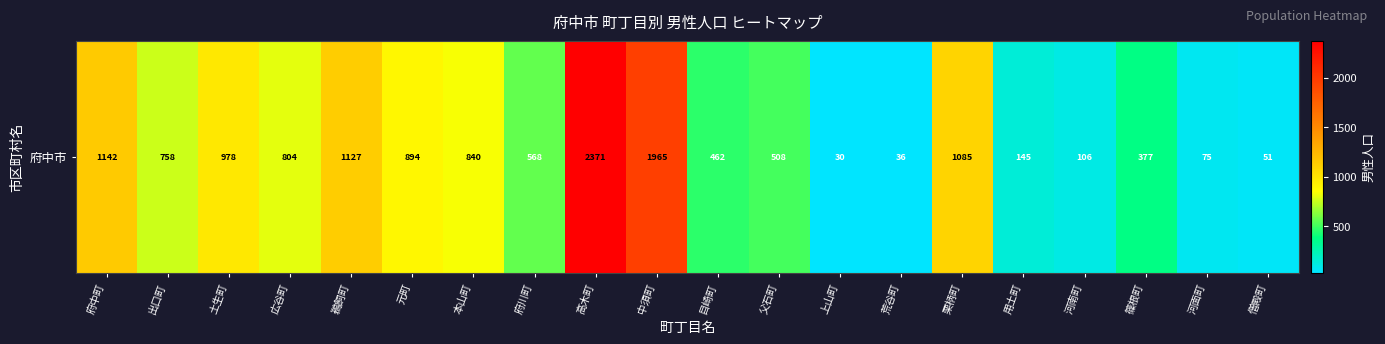

Reading left to right, list all the values displayed in this chart.

府中町=1142	出口町=758	土生町=978	広谷町=804	鵜飼町=1127	元町=894	本山町=840	府川町=568	高木町=2371	中須町=1965	目崎町=462	父石町=508	上山町=30	荒谷町=36	栗柄町=1085	用土町=145	河南町=106	篠根町=377	河面町=75	僧殿町=51